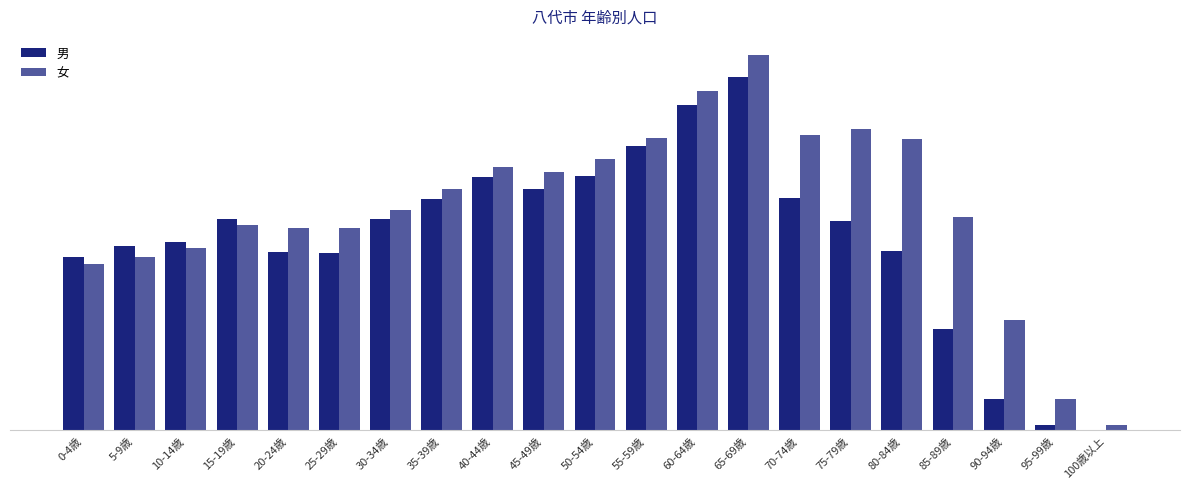

Does the chart contain stacked bars?

No